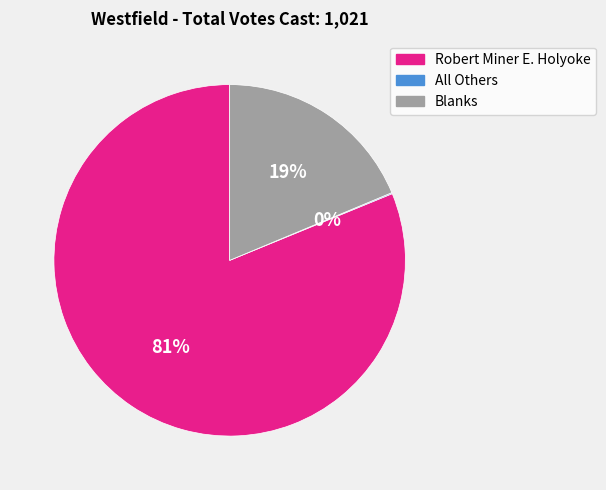

Is the sum of Blanks and Robert Miner E. Holyoke greater than half?

Yes